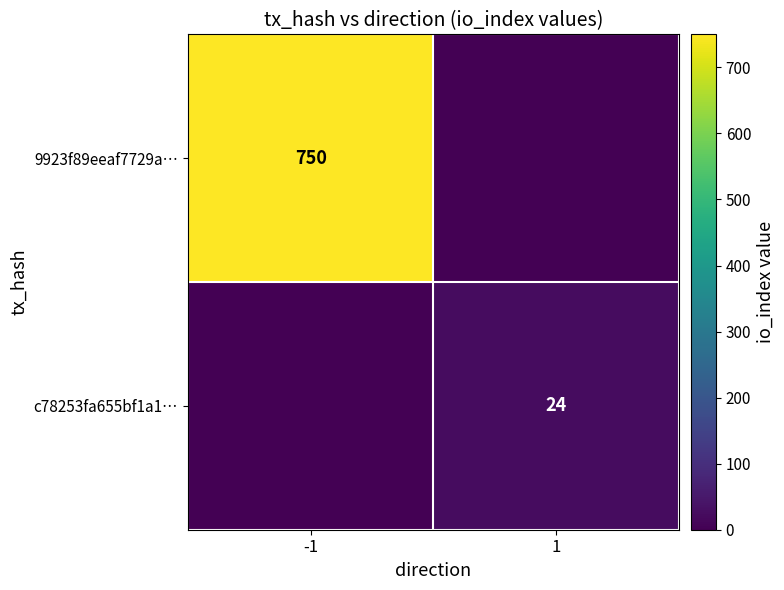

Which label corresponds to the largest value in the chart?

-1